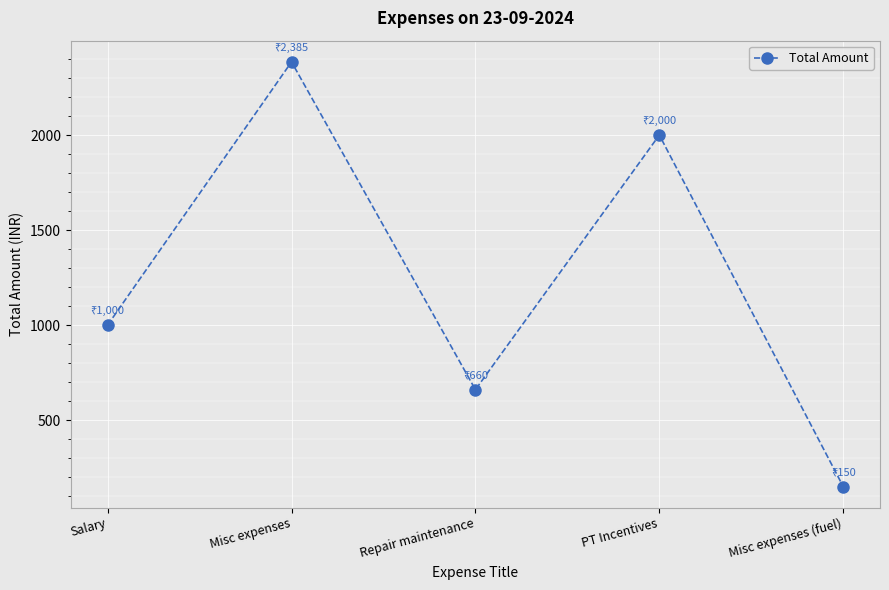

List the labels in order of value, smallest first.

Misc expenses (fuel), Repair maintenance, Salary, PT Incentives, Misc expenses